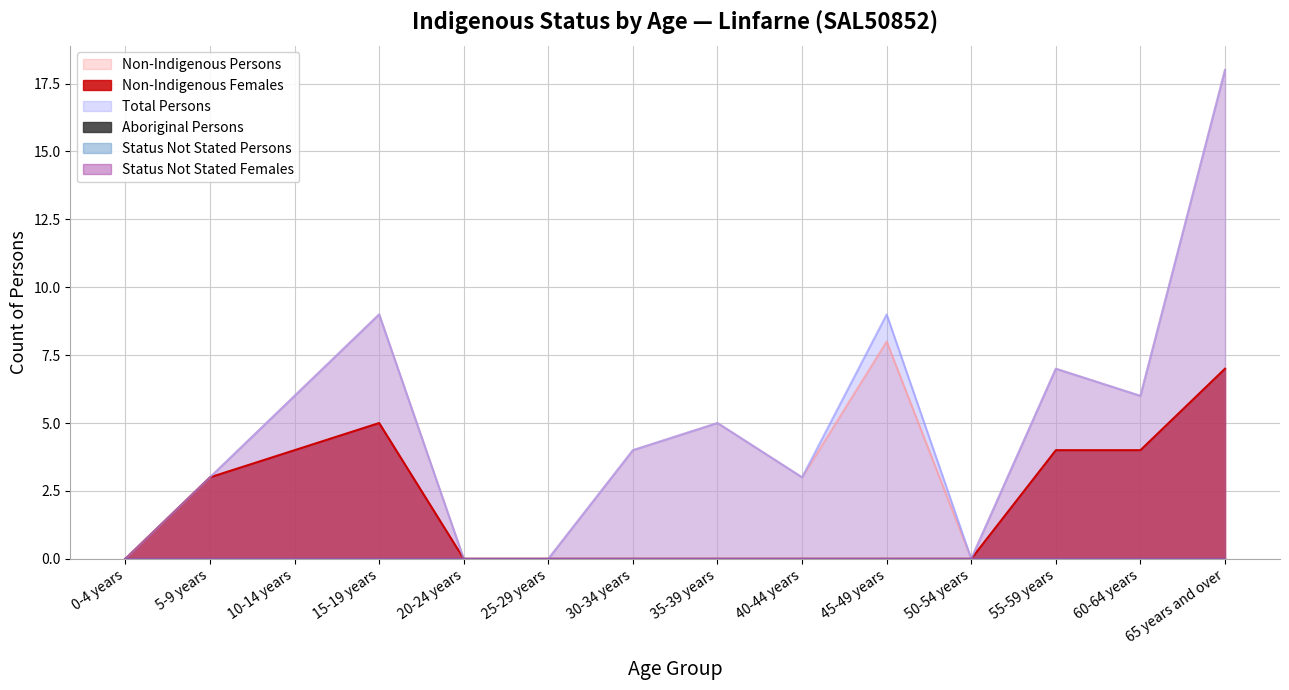

At 30-34 years, list the series in order from largest to smallest.

Non-Indigenous Persons, Total Persons, Non-Indigenous Females